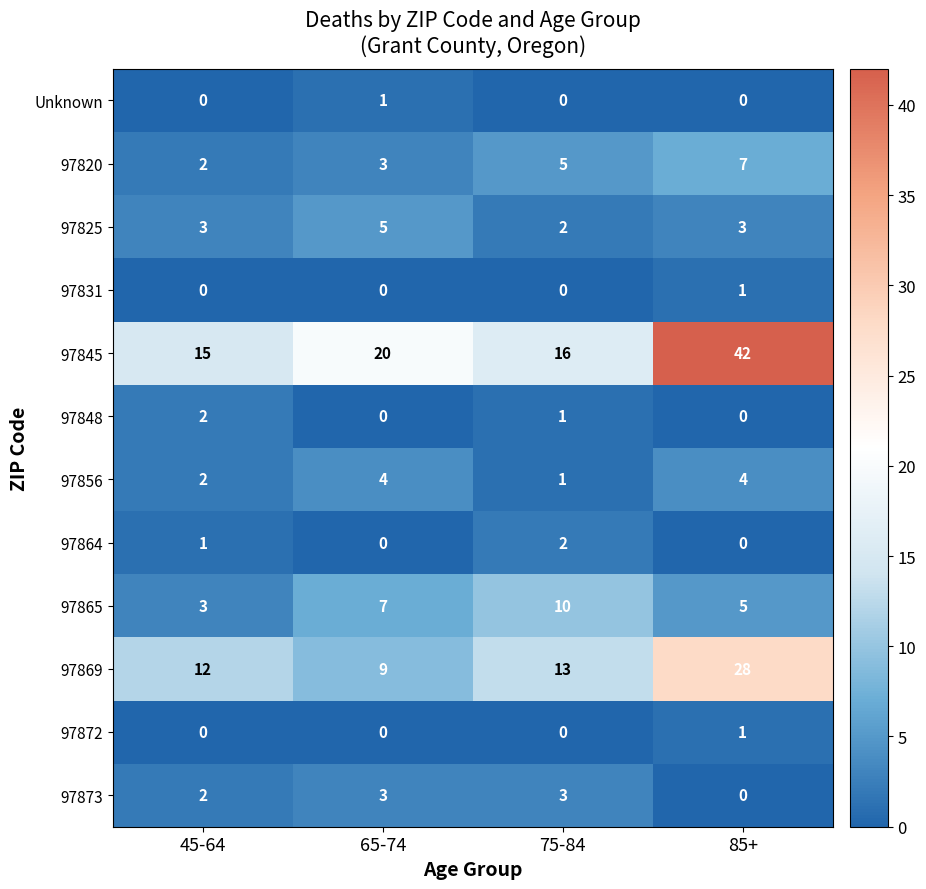

Count the number of categories in the chart.

4